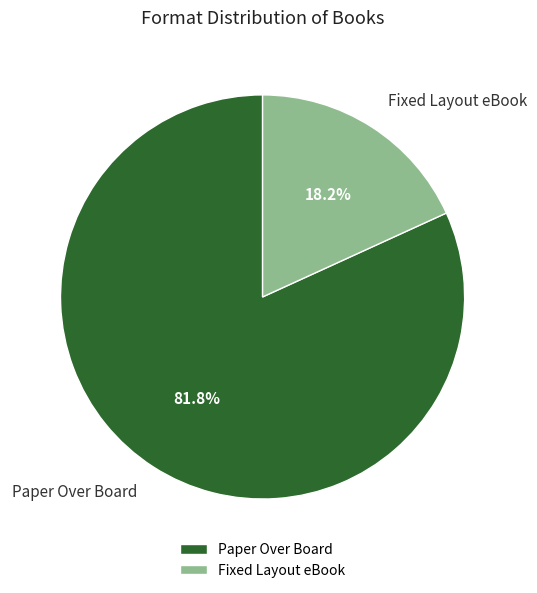

Which category accounts for the majority?

Paper Over Board